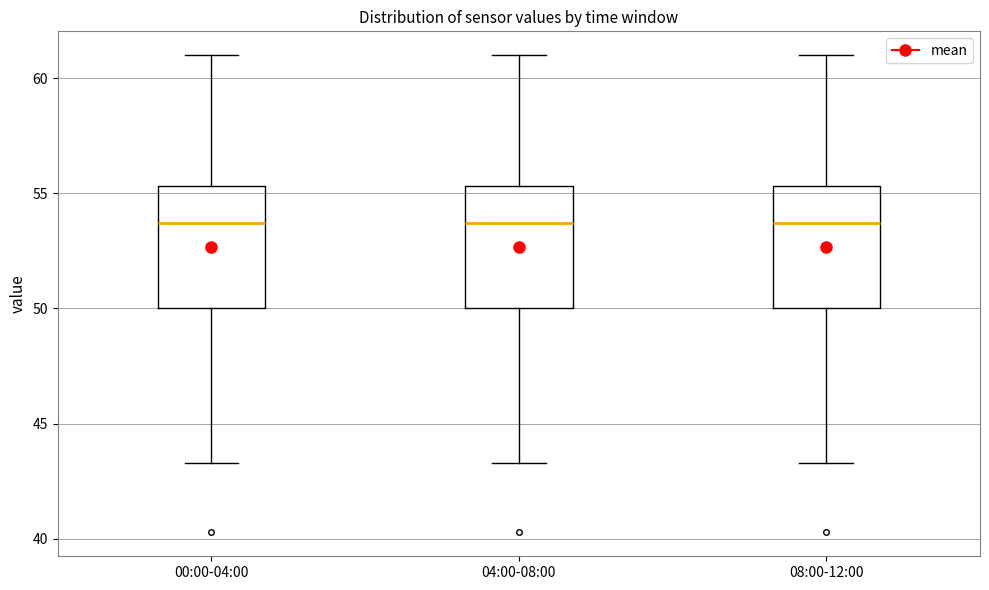

Reading left to right, read every box against the y-axis: the position of its median line, the range the box covers, and the ends of its whiskers. The values are not printed on the chart, so give them approximately, as read against the axis.

00:00-04:00: median 53.5, box 50.0 to 55.5, whiskers 43.5 to 61.0
04:00-08:00: median 53.5, box 50.0 to 55.5, whiskers 43.5 to 61.0
08:00-12:00: median 53.5, box 50.0 to 55.5, whiskers 43.5 to 61.0